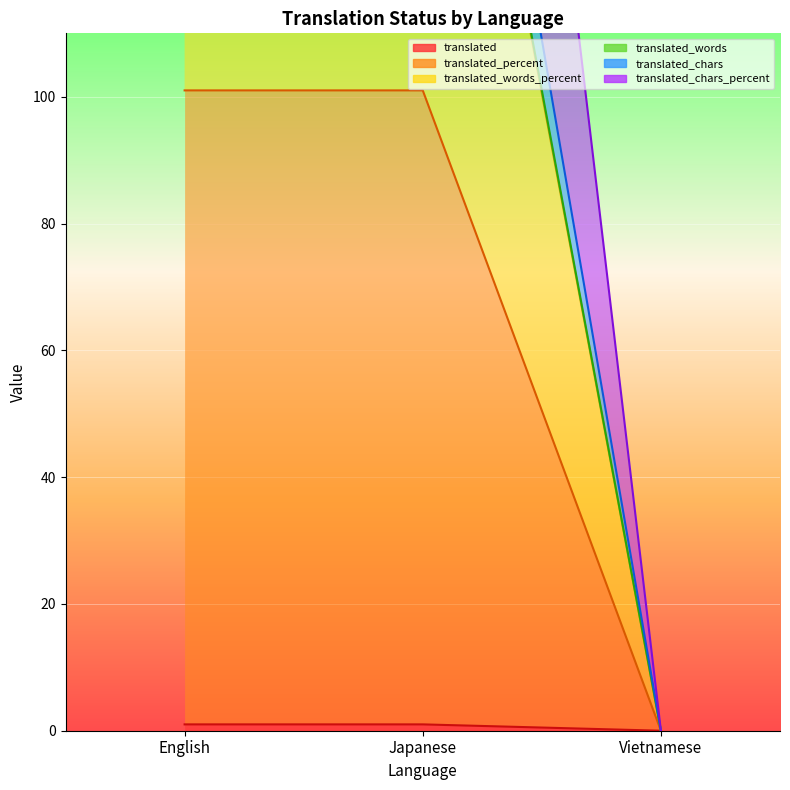

At which category does the chart reach its peak across all series?

English